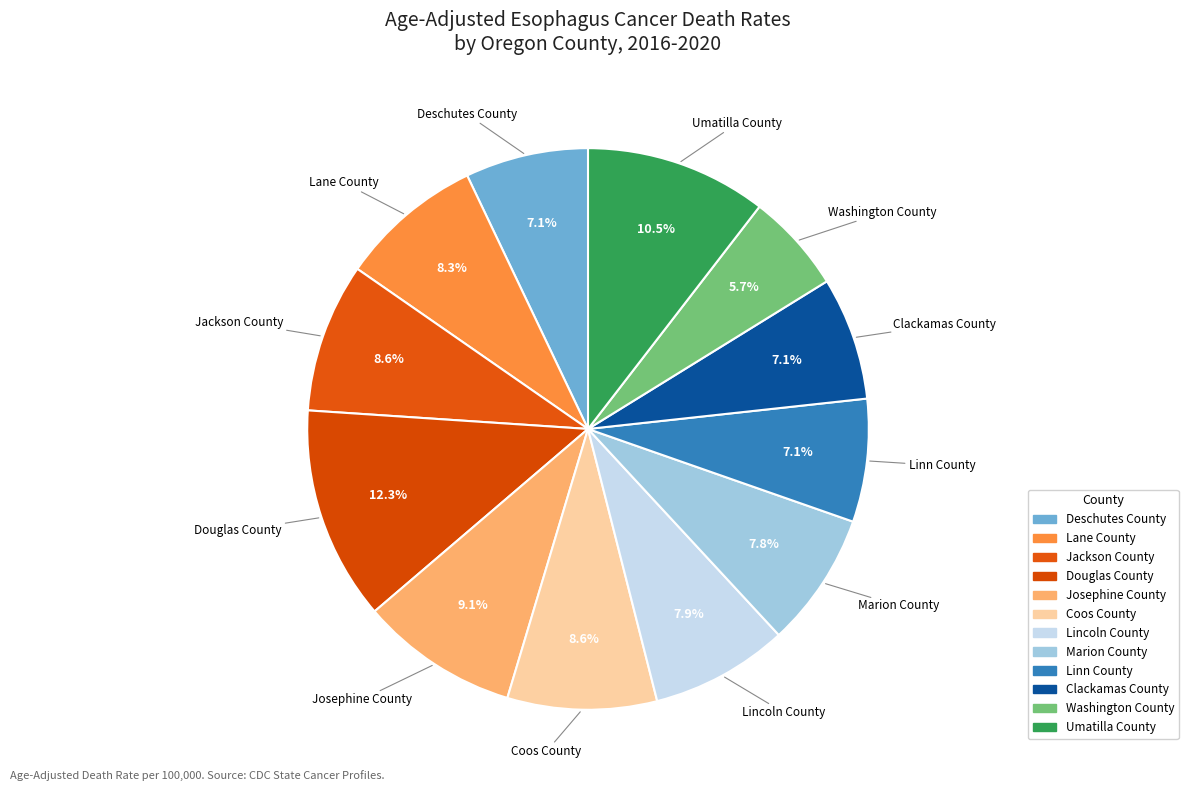

Is it true that Coos County is 1% of the pie?

False